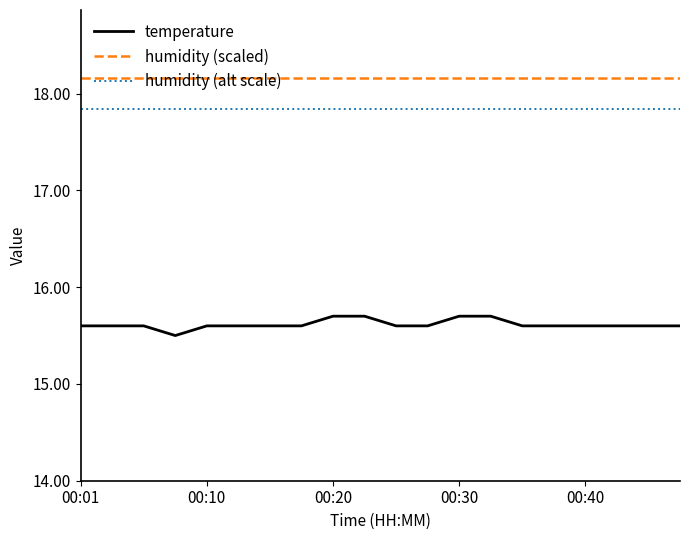

True or false: humidity (scaled) and humidity (alt scale) cross at least once.

False